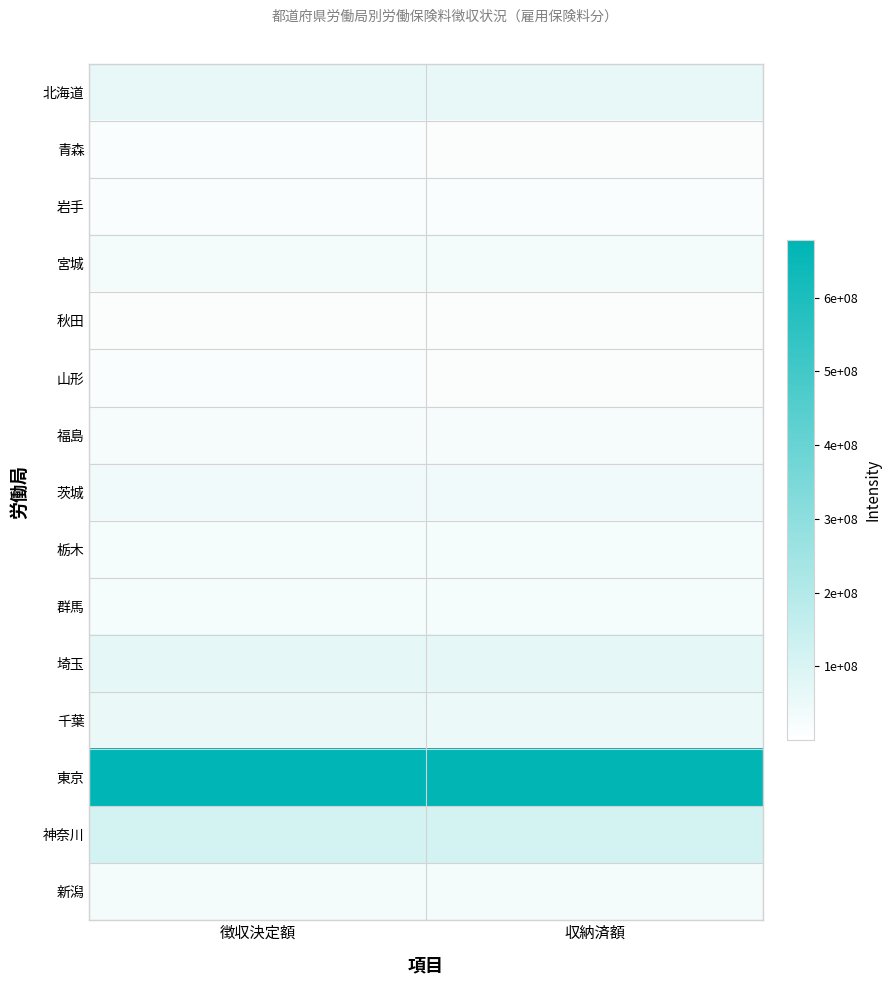

Rank the series by their maximum value, from lowest to highest.

秋田, 山形, 青森, 岩手, 福島, 群馬, 栃木, 宮城, 新潟, 茨城, 千葉, 北海道, 埼玉, 神奈川, 東京